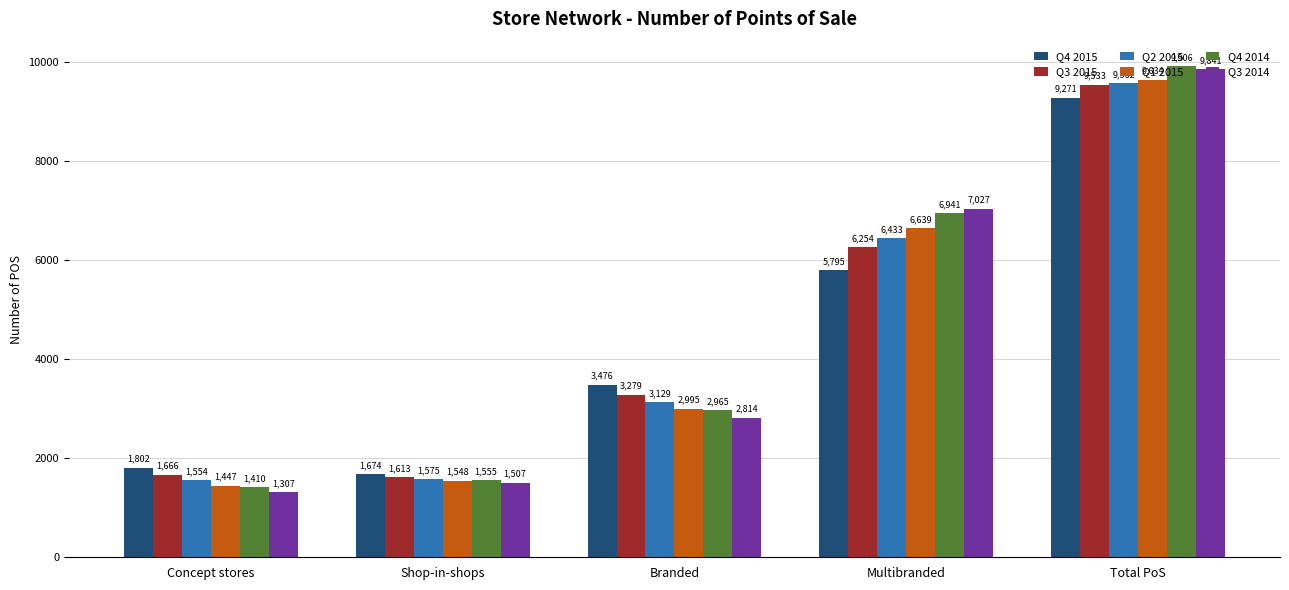

What is the total value across all series at Branded?

18658